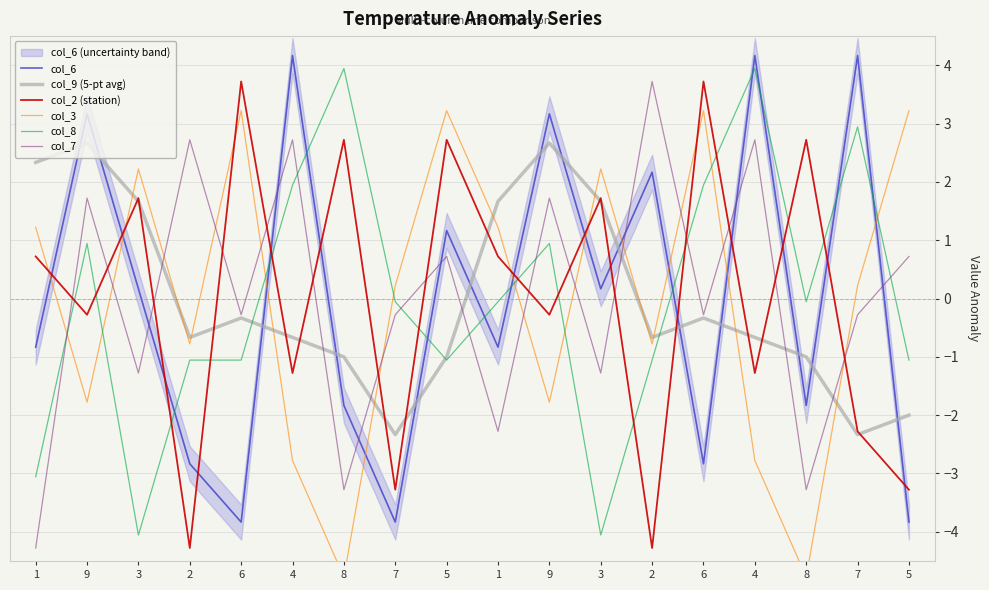

Is it true that col_6 equals -2.8 at 6?

True